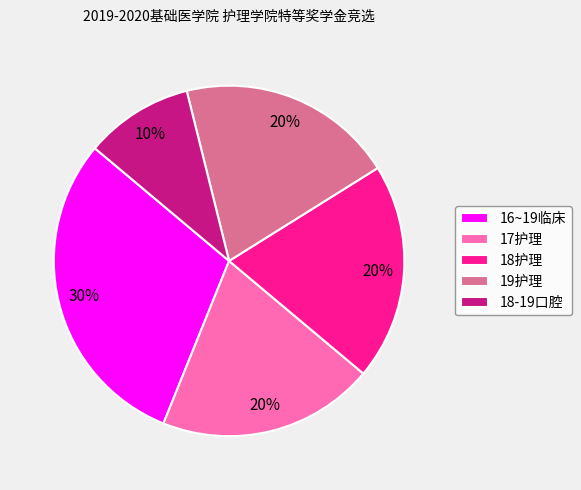

To the nearest percent, what portion does 18-19口腔 represent?

10%